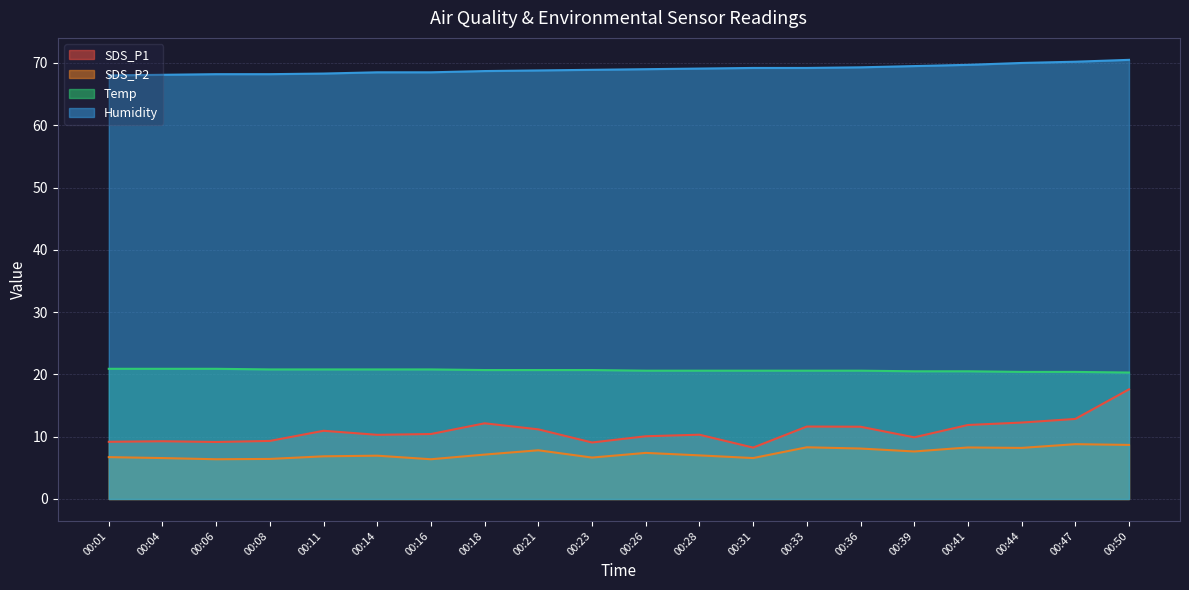

Read the Humidity value at 00:28.

69.1